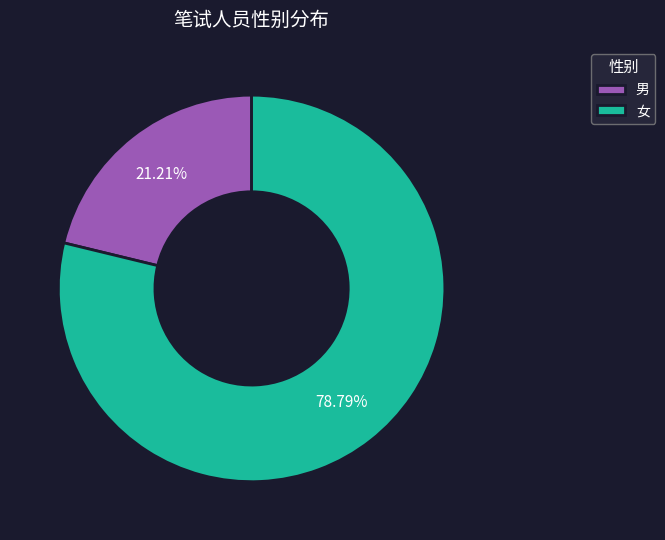

To the nearest percent, what is the difference between the largest and smallest slice percentages?

58%